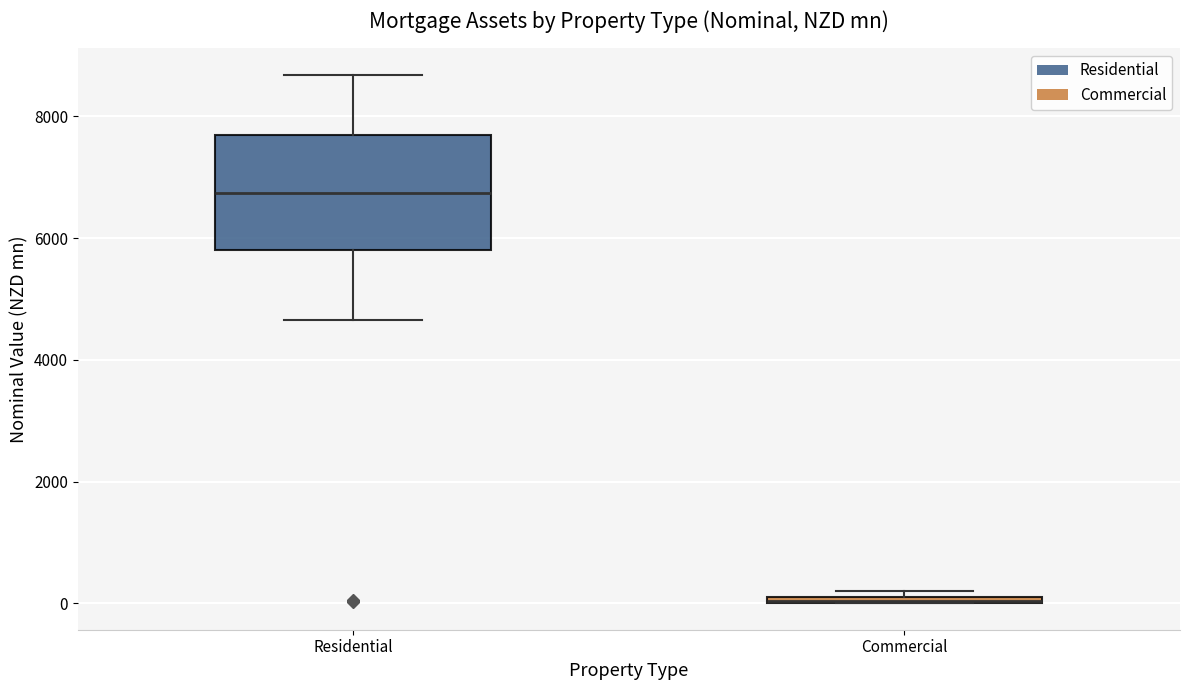

Where is the lower edge of the box for Commercial on the y-axis? The values are not printed on the chart, so give them approximately, as read against the axis.

0